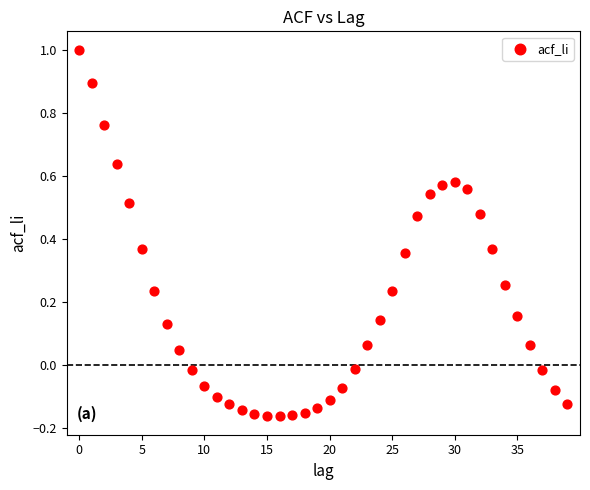

What is the range of Y values (max minus min)?

1.2